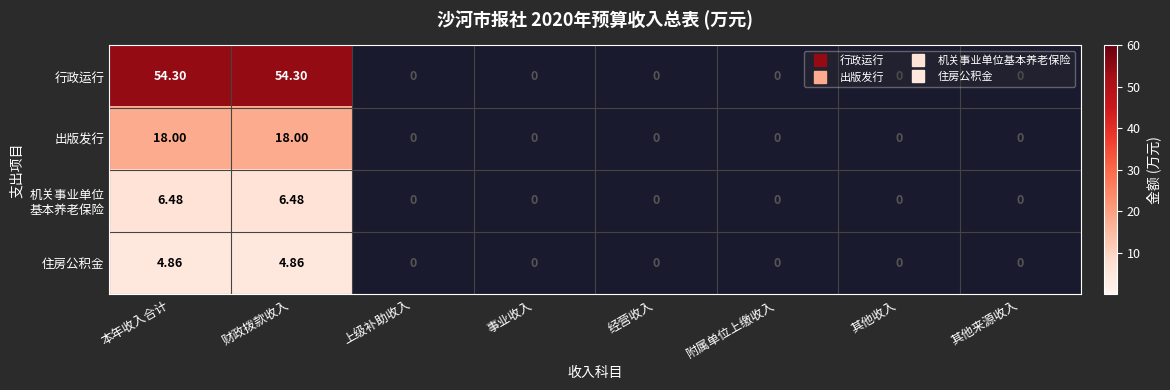

What is the greatest value displayed?

54.3